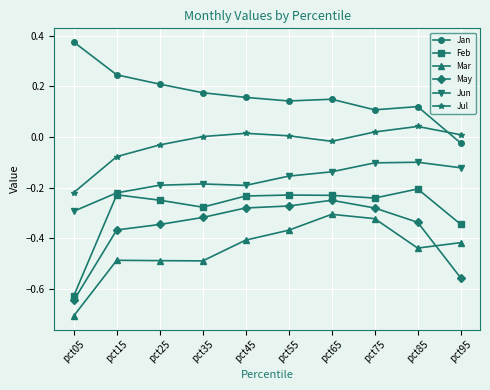

What is the difference between the highest and lowest values at pct35?

0.7